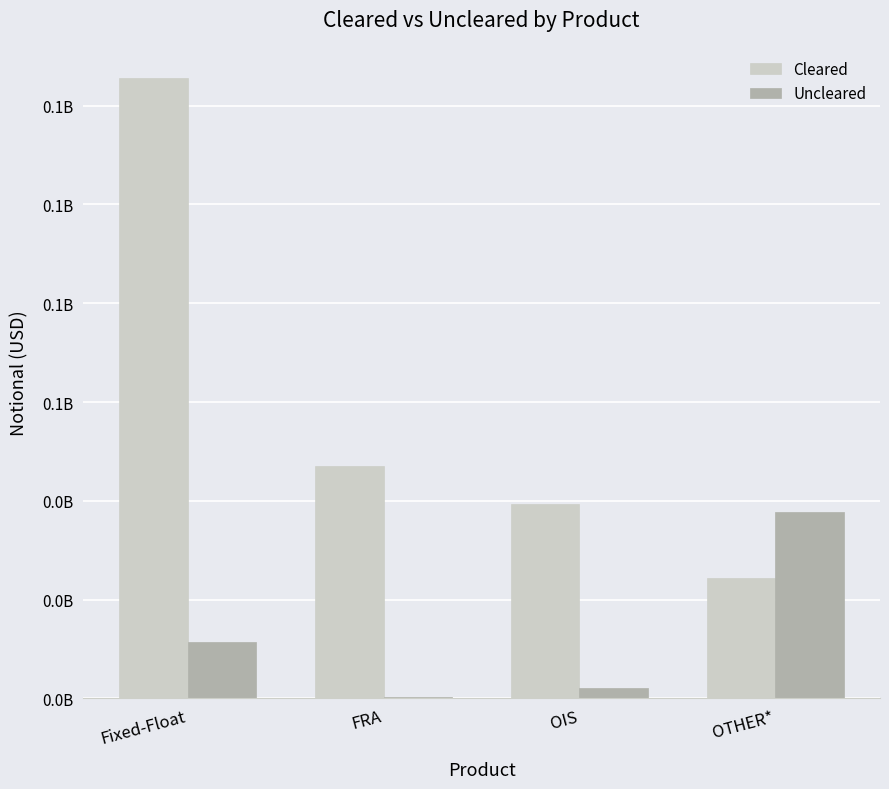

Read the Uncleared value at FRA, to the nearest 10.

347390